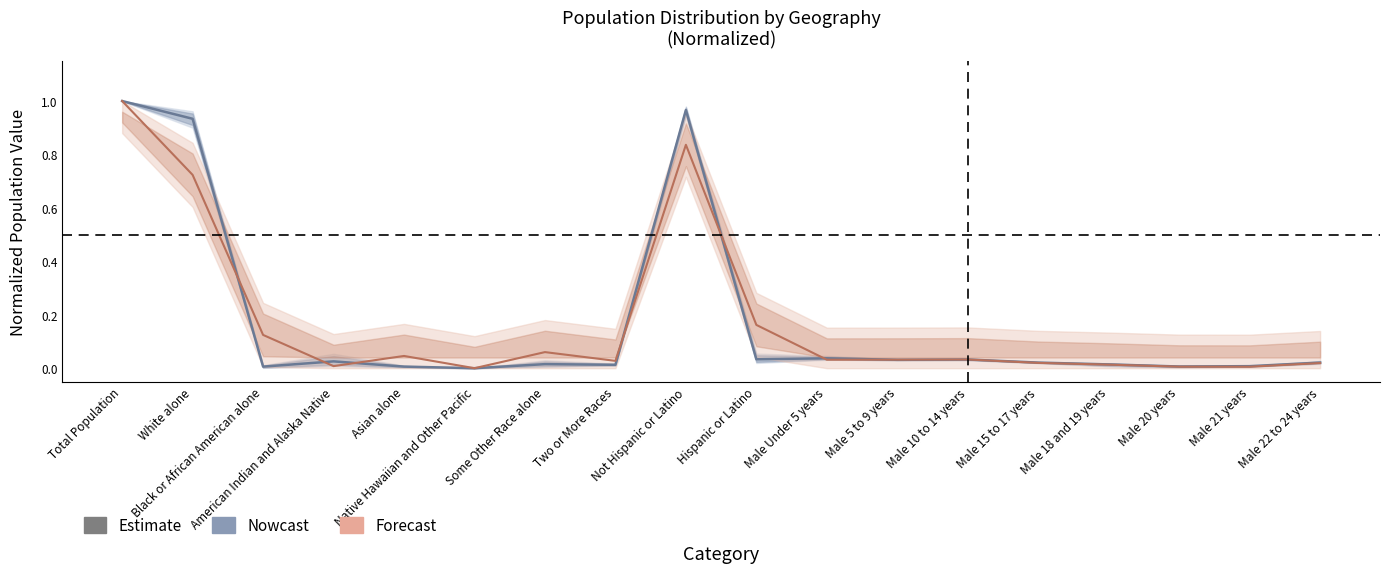

Rank the categories by Nowcast value from highest to lowest.

Total Population, Not Hispanic or Latino, White alone, Male Under 5 years, Hispanic or Latino, Male 10 to 14 years, Male 5 to 9 years, American Indian and Alaska Native, Male 15 to 17 years, Male 22 to 24 years, Some Other Race alone, Male 18 and 19 years, Two or More Races, Male 21 years, Male 20 years, Asian alone, Black or African American alone, Native Hawaiian and Other Pacific